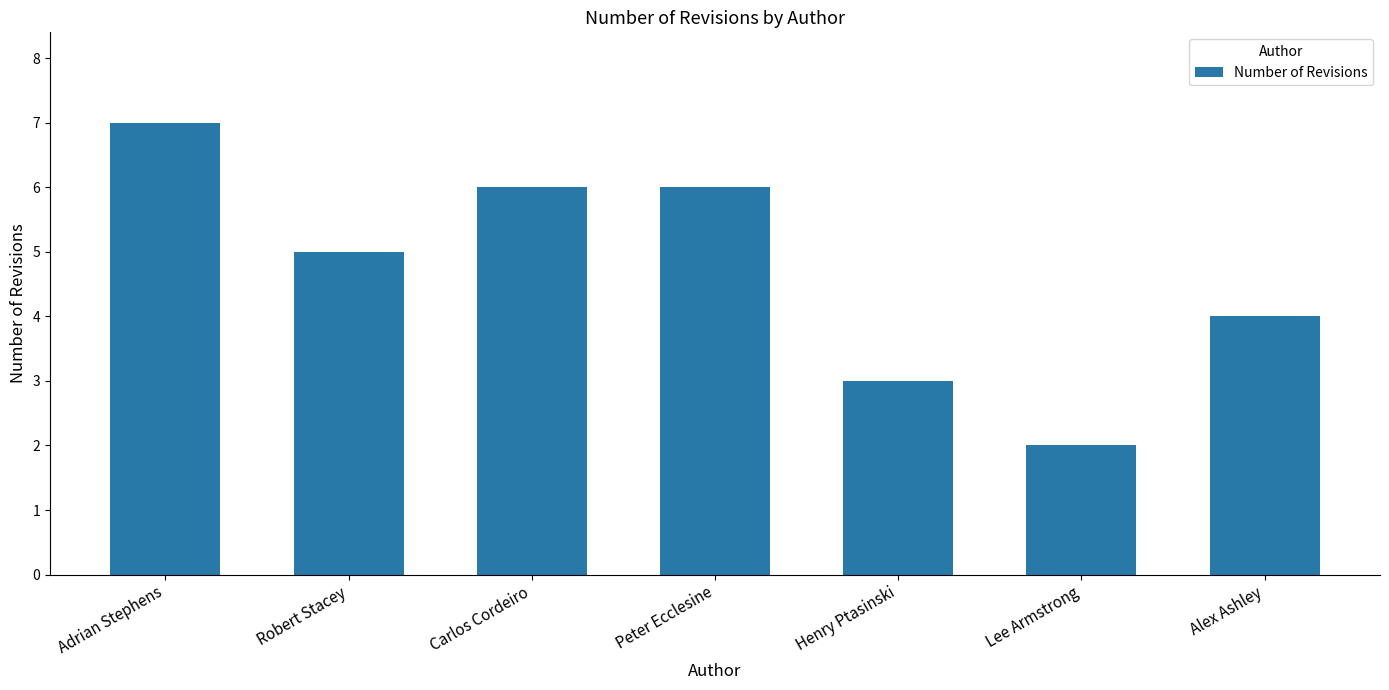

How many values are between 3 and 6?

5